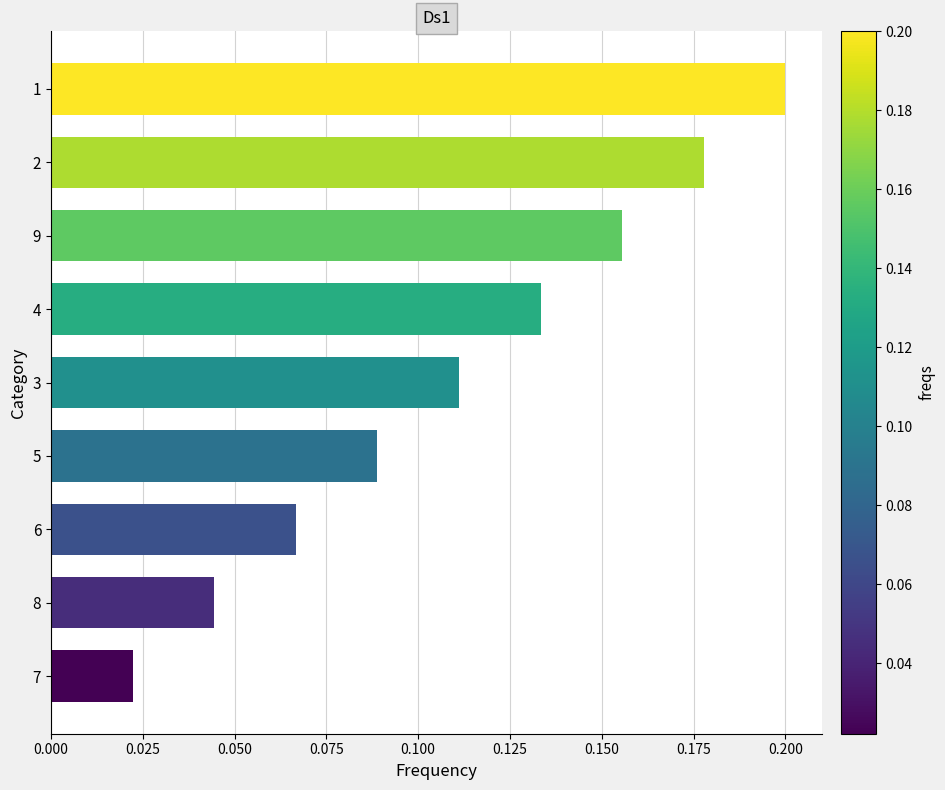

Is it true that the value at 4 is 0.2?

False